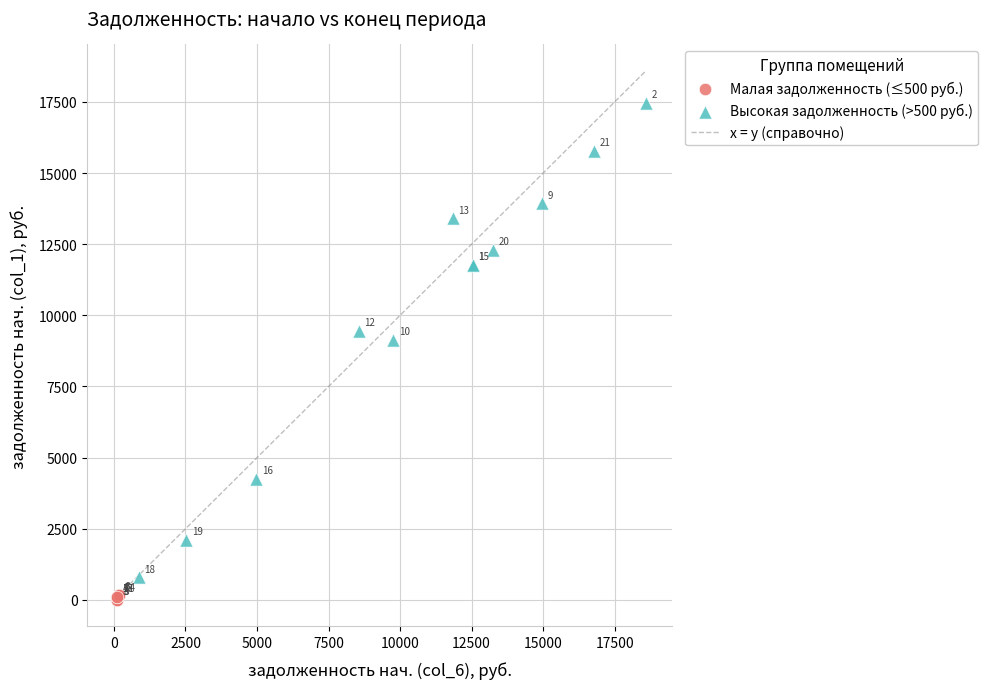

Which series reaches the minimum Y coordinate?

Малая задолженность (≤500 руб.)